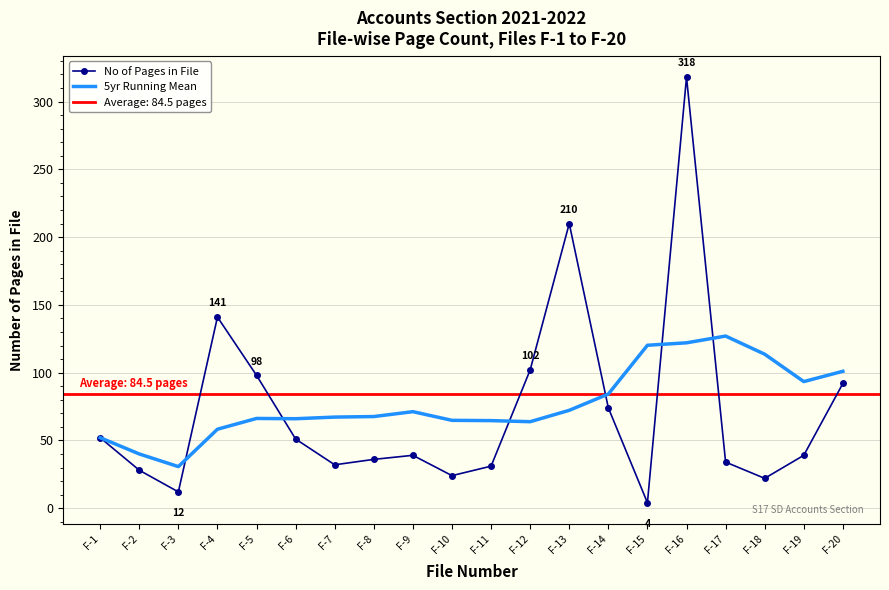

Where do 5yr Running Mean and No of Pages in File first cross each other?

F-3 and F-4